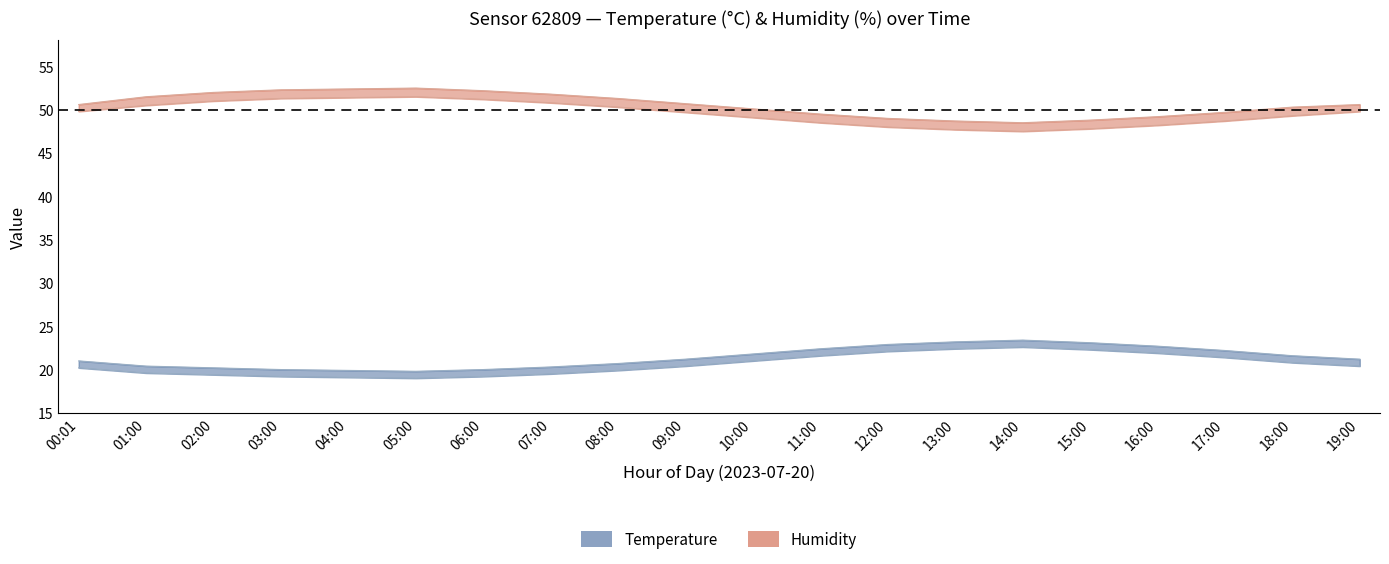

True or false: hum_low and temperature cross at least once.

False